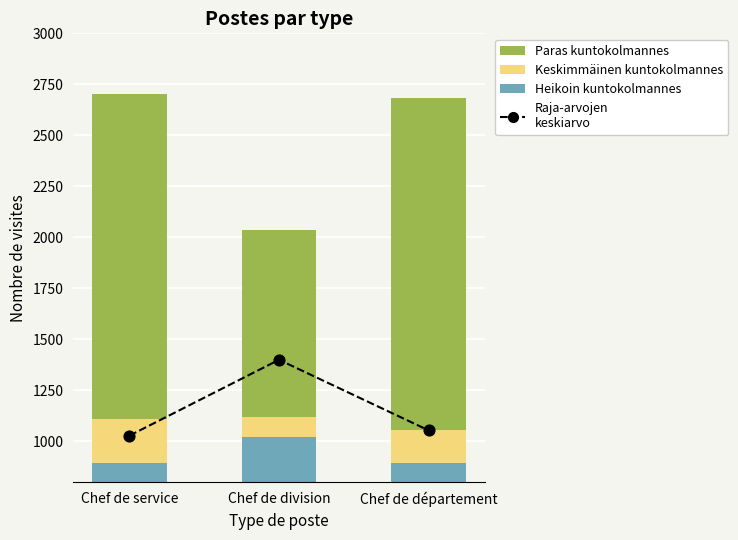

At how many categories does at least one series exceed 1394?

3